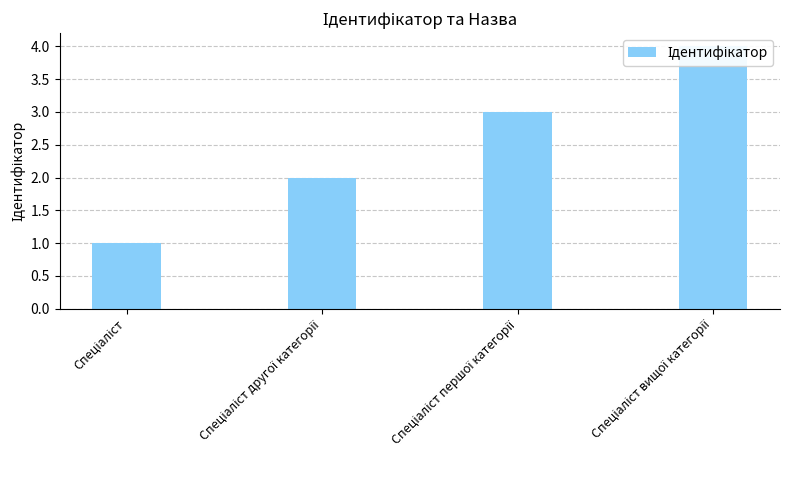

True or false: the data shows 3 at Спеціаліст другої категорії.

False